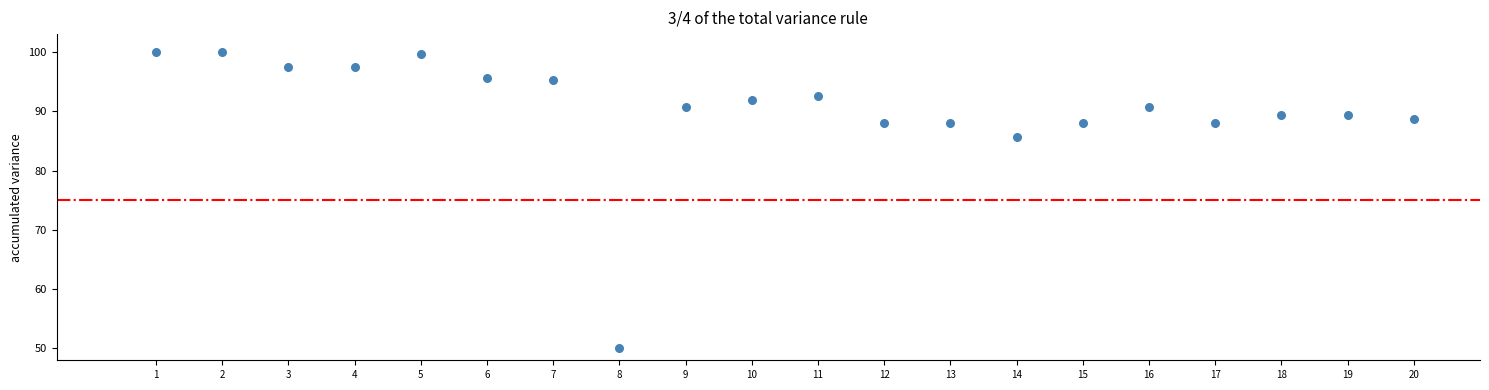

What is the range of Y values (max minus min)?

50.0